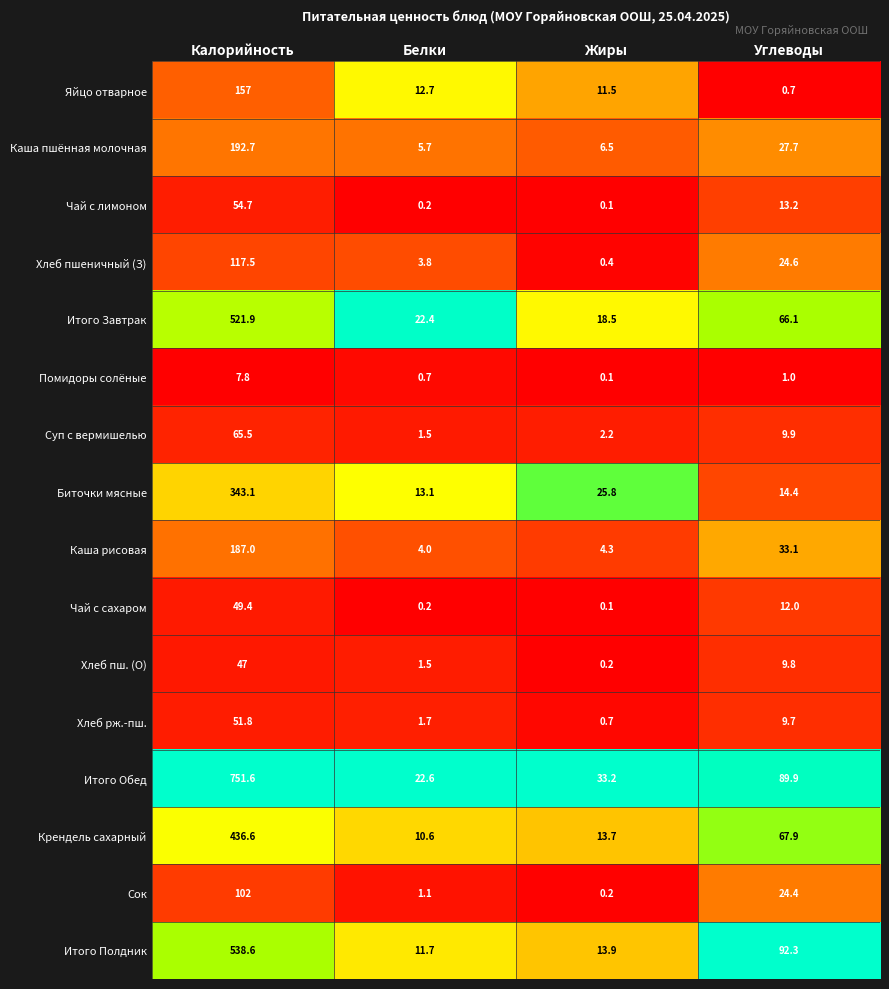

What is the sum of all Хлеб пшеничный (З) values?

146.3